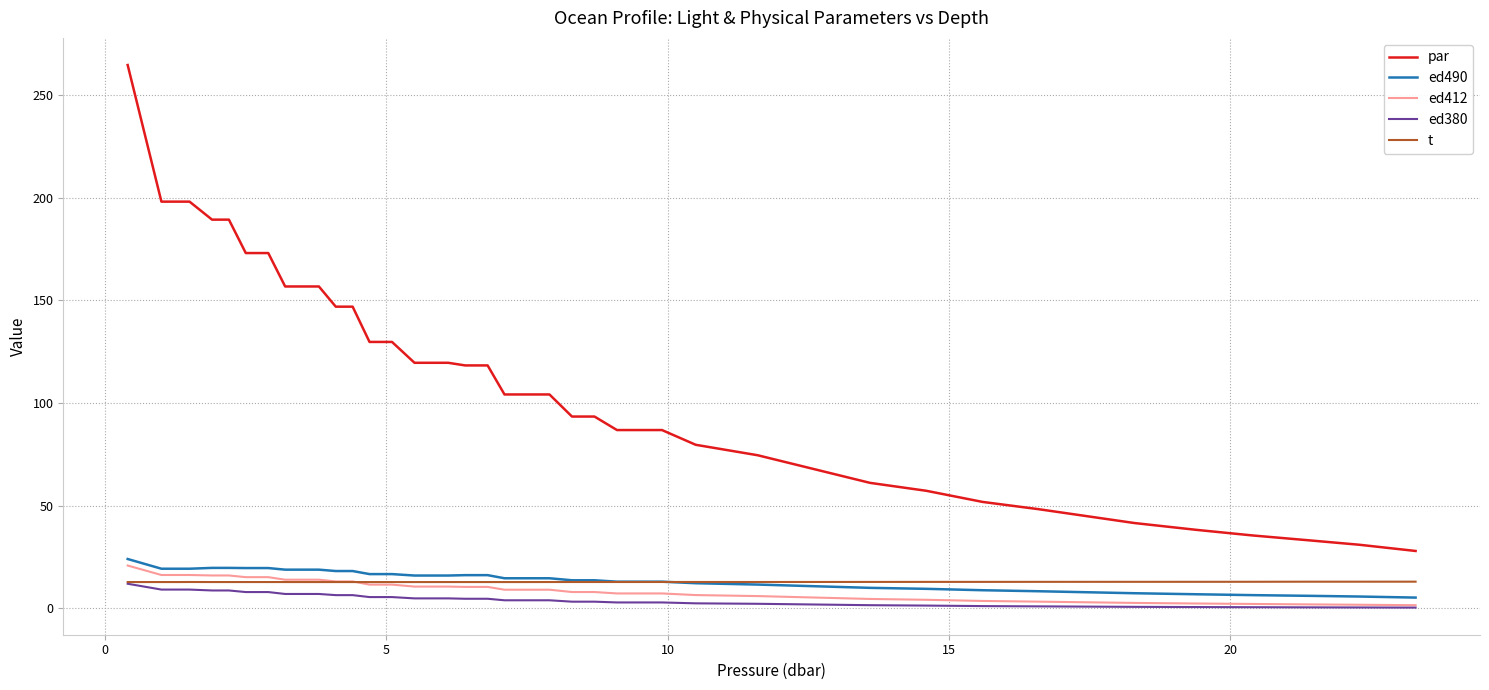

True or false: par and t cross at least once.

False